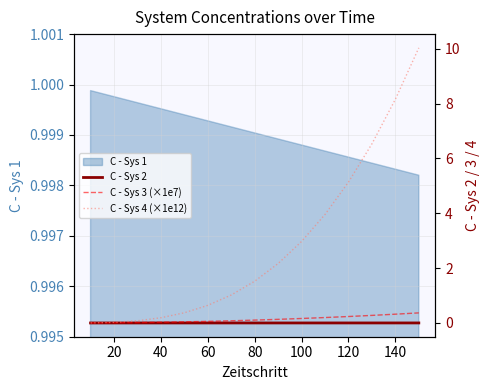

At how many categories does at least one series exceed 6?

3